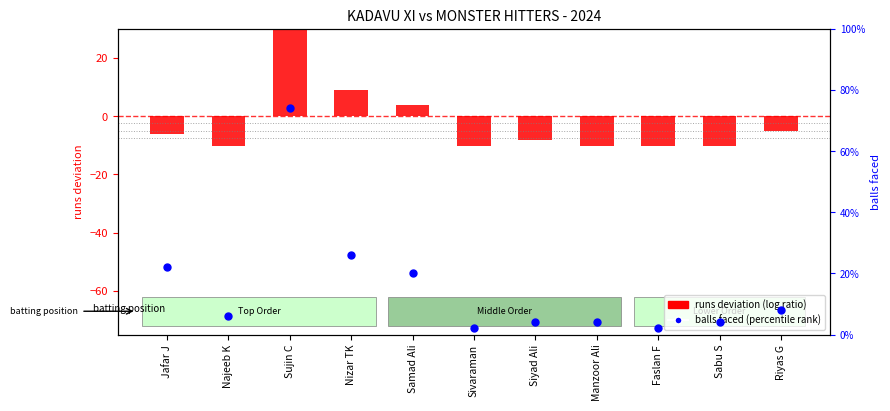

What are all the series names shown in the legend?

runs deviation (log ratio style), balls faced (percentile rank)